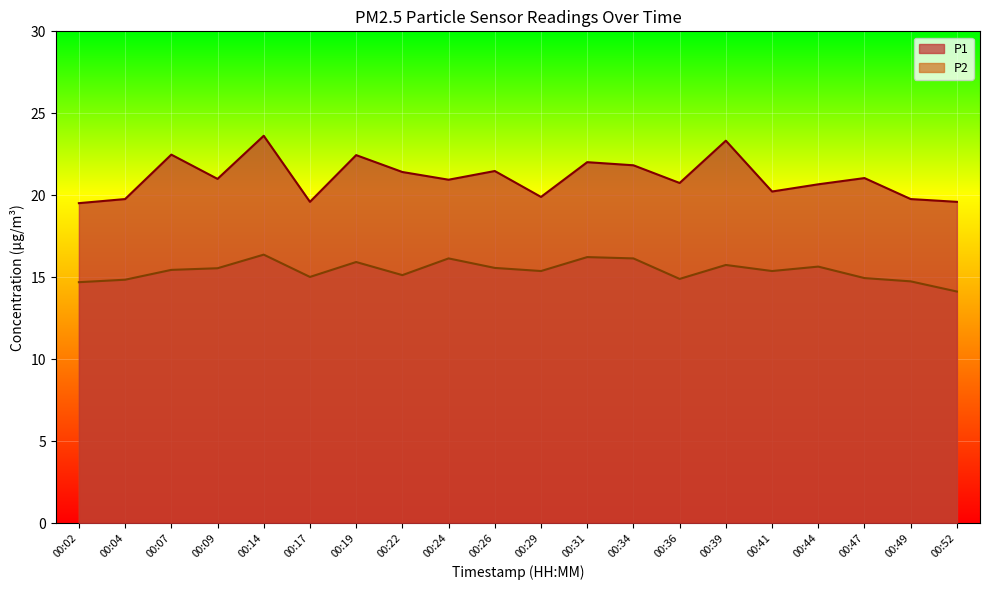

Is it true that P1 equals 22.5 at 00:07?

True